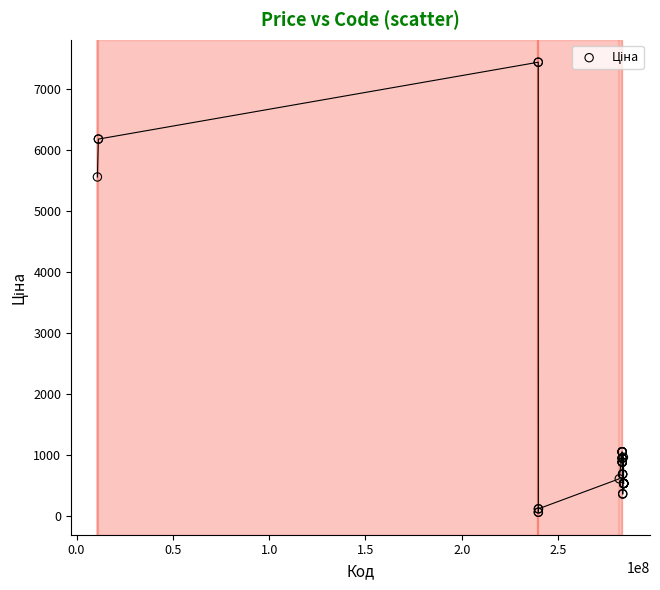

What Y value in the scatter plot is closest to 3750?

5560.3